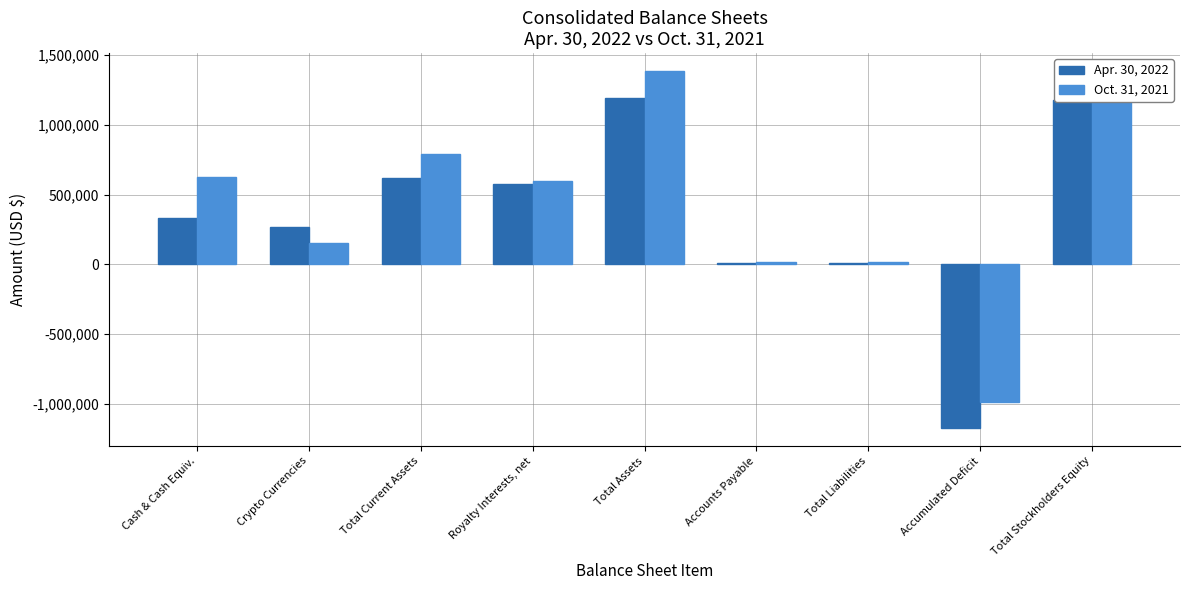

At which label does Oct. 31, 2021 reach its minimum?

Accumulated Deficit